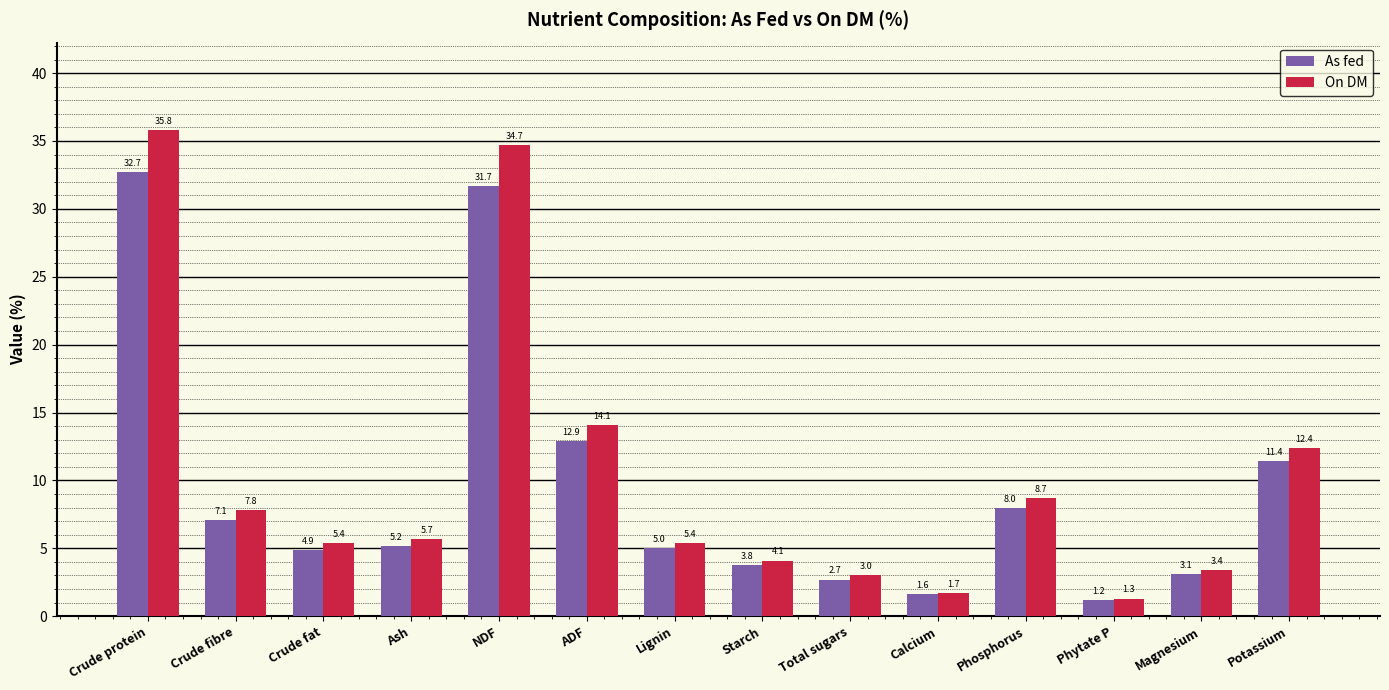

True or false: As fed has a value of 8.1 at Crude fat.

False